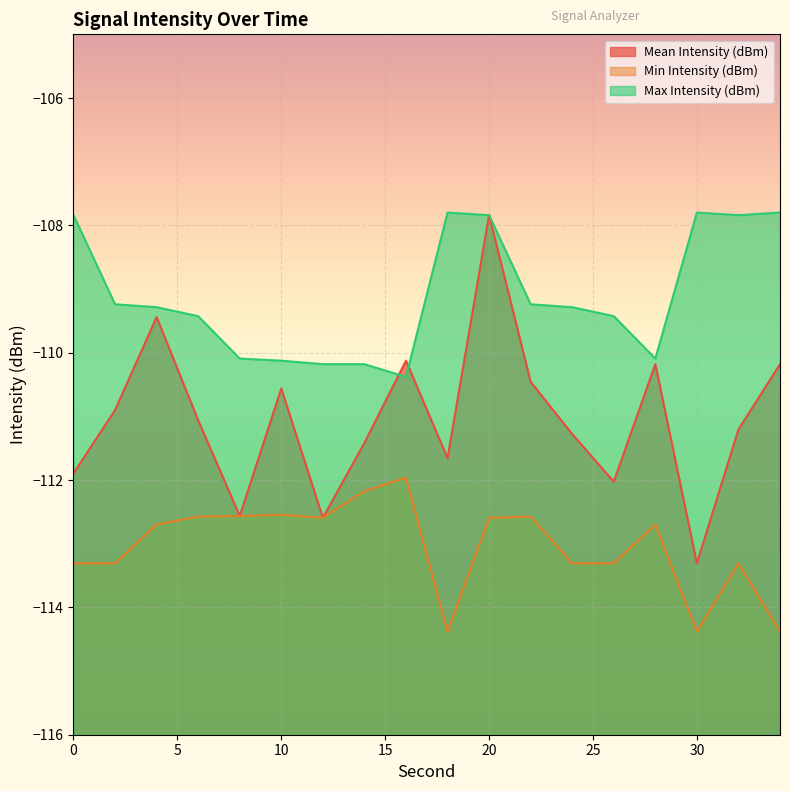

How many data points in Min Intensity (dBm) are above -112?

1